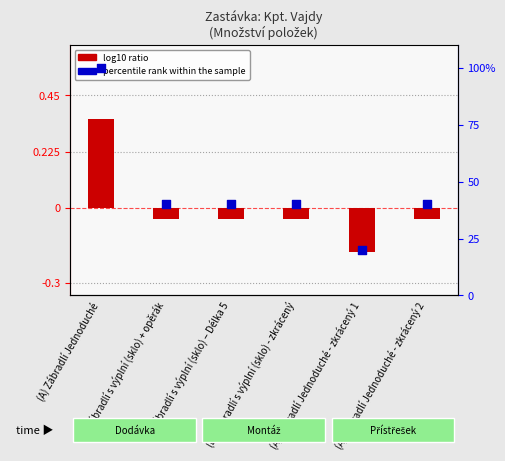

What is the total value across all series at (A) Zábradlí Jednoduché?

100.4